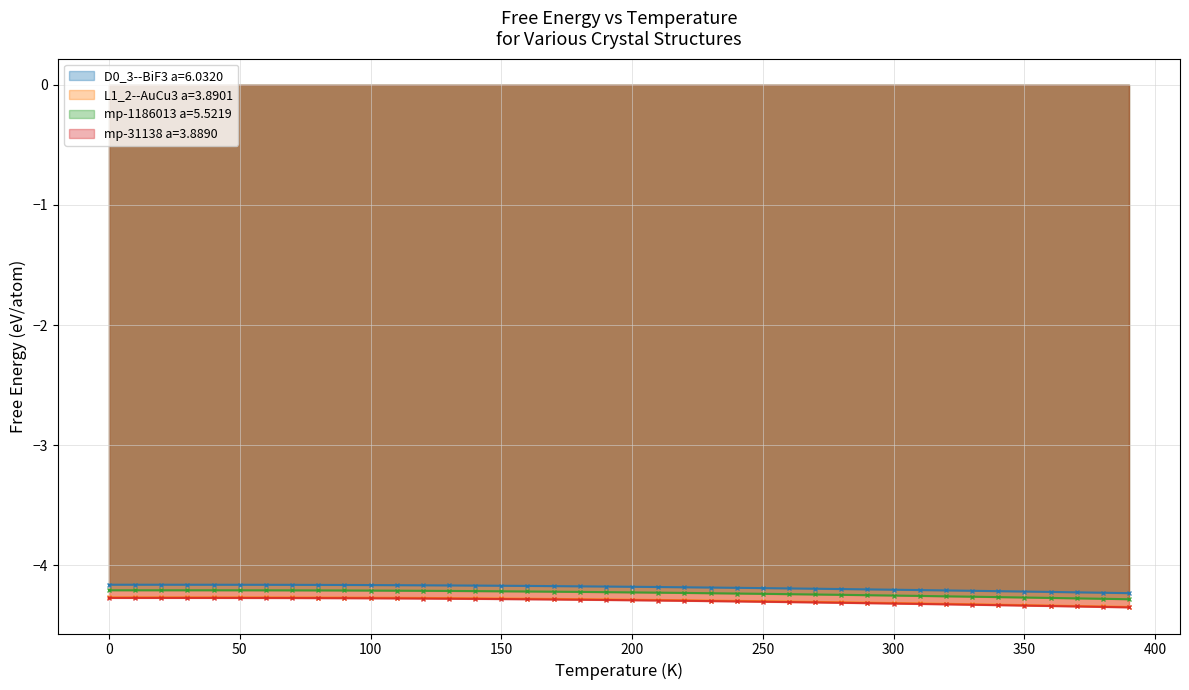

Does the chart display data point markers on the line(s)?

Yes